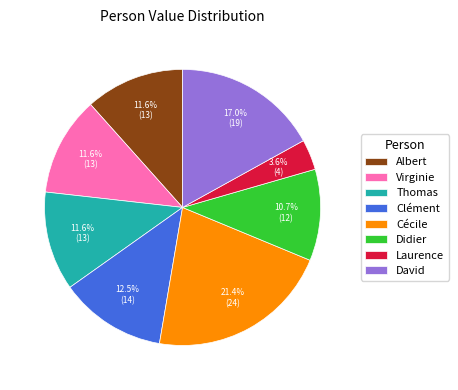

What is the ratio of the value at Cécile to the value at Clément?

1.7